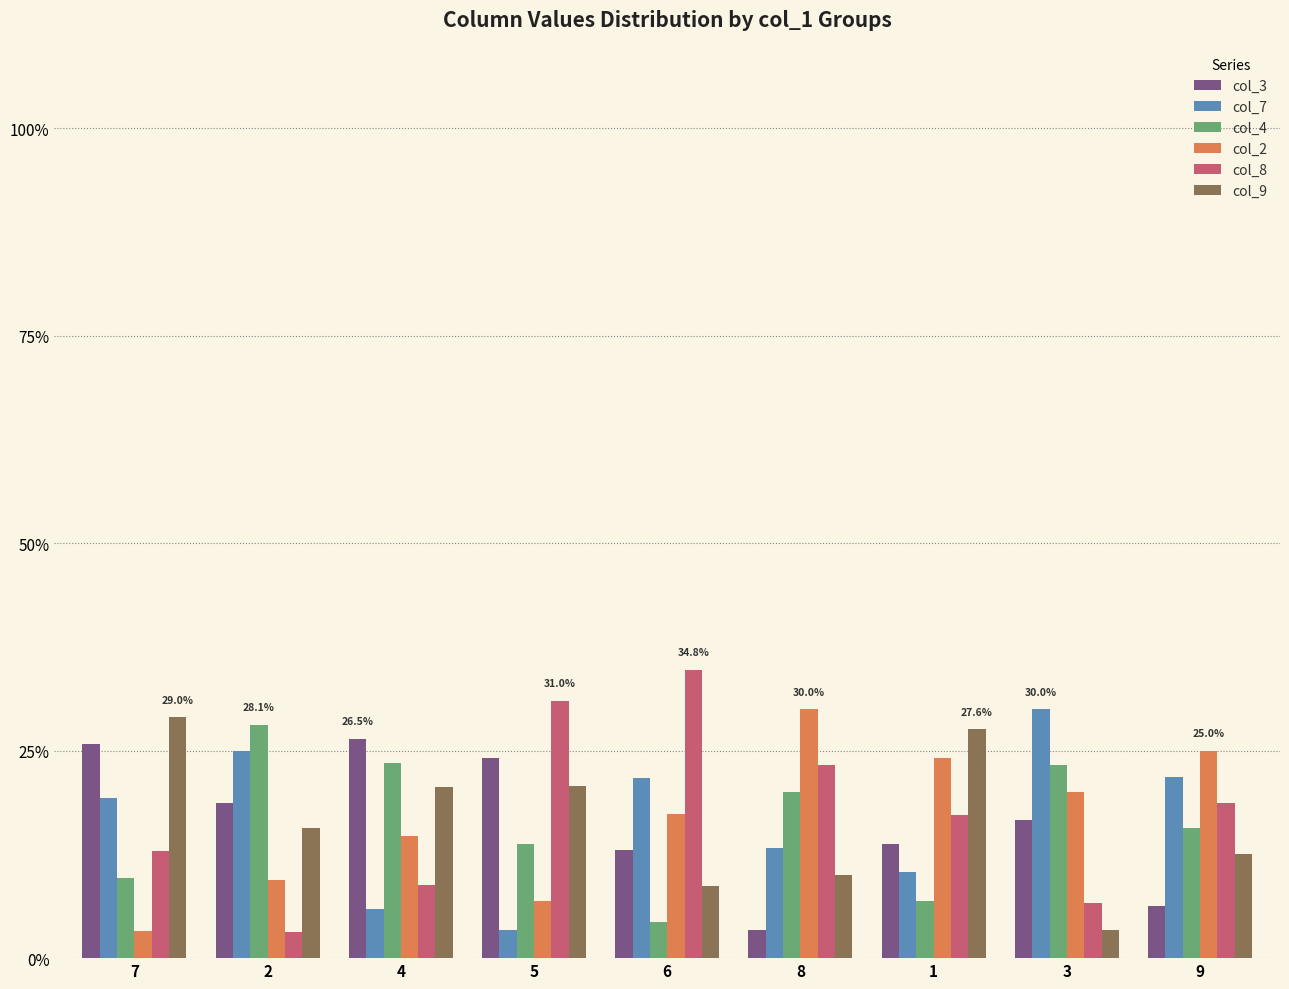

Where is col_4 nearest to the value 16?

9